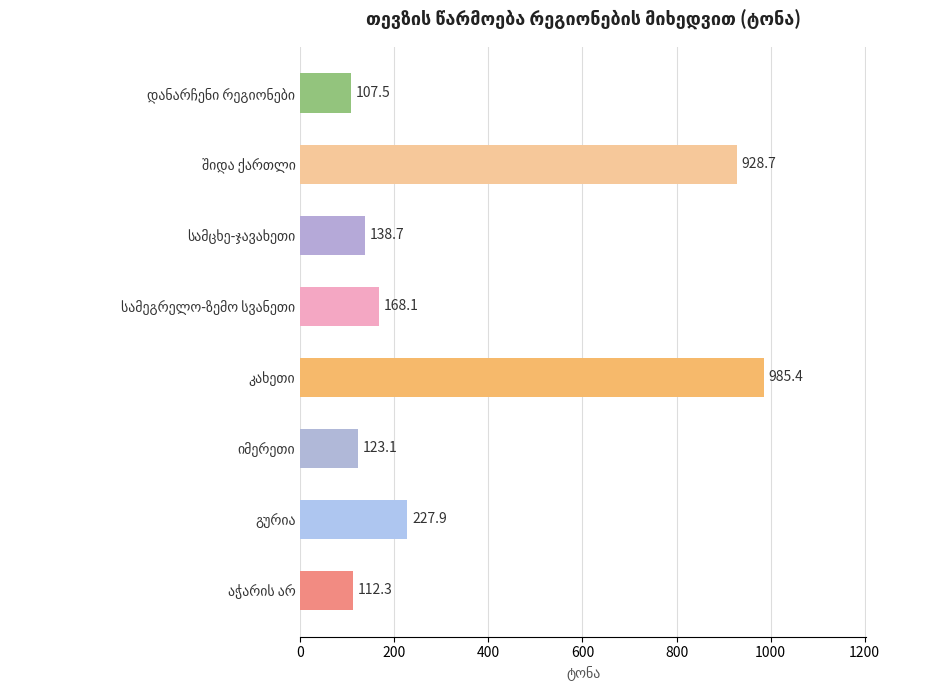

What is the maximum value shown in the chart?

985.4